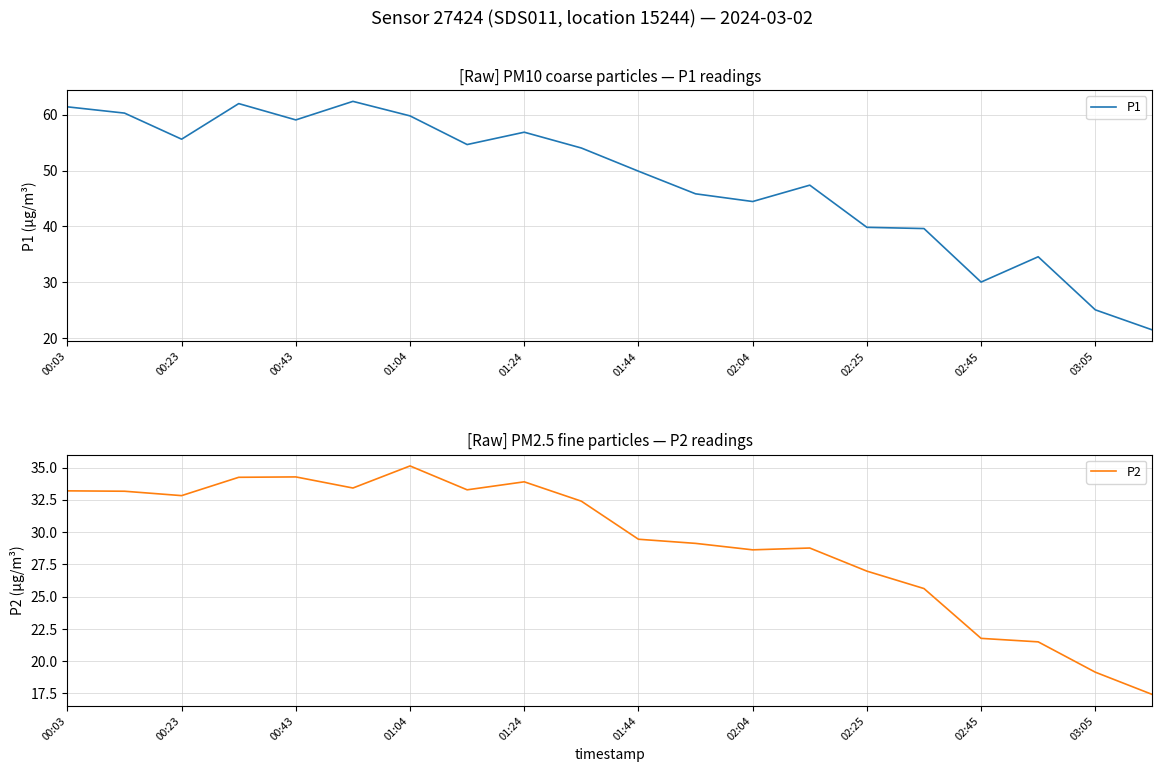

Is it true that P1 equals 79.0 at 01:44?

False